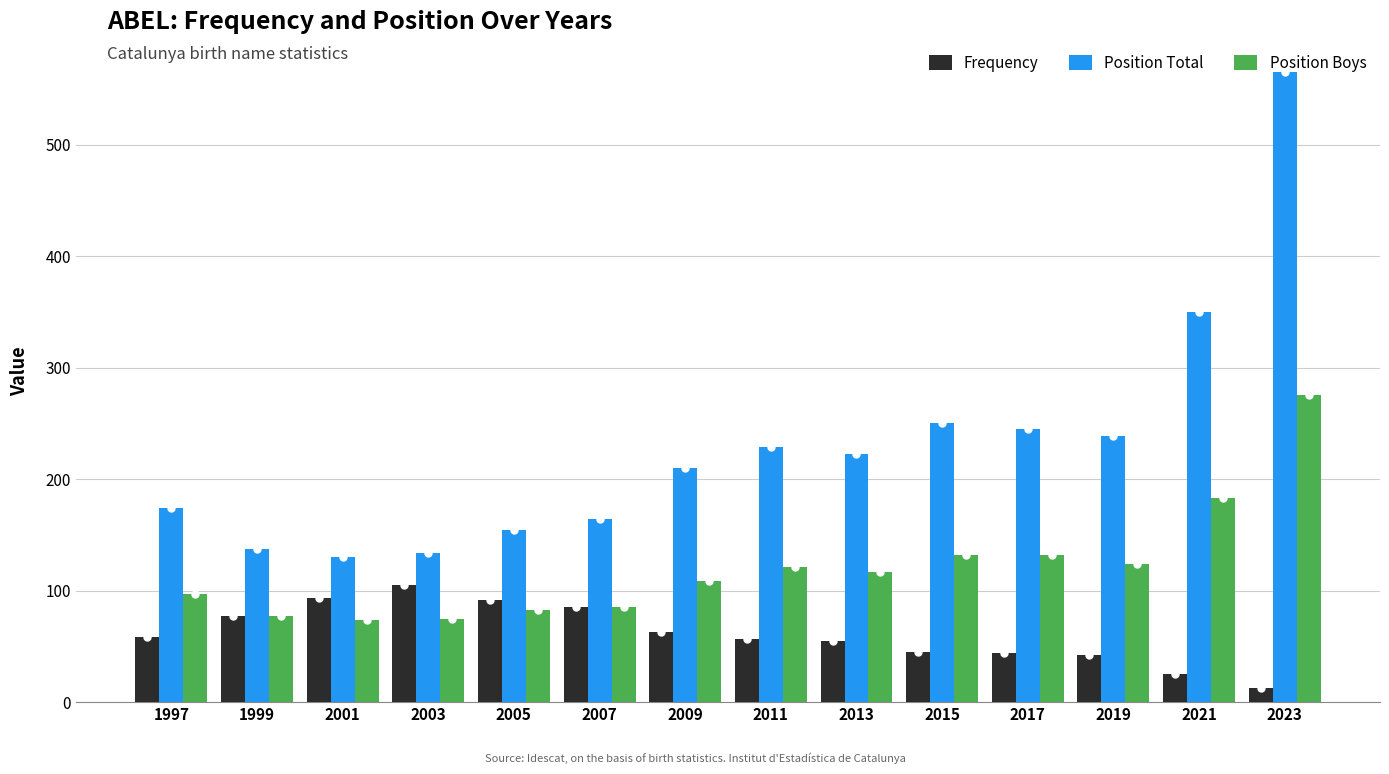

What is the average value of the Position Total series?

229